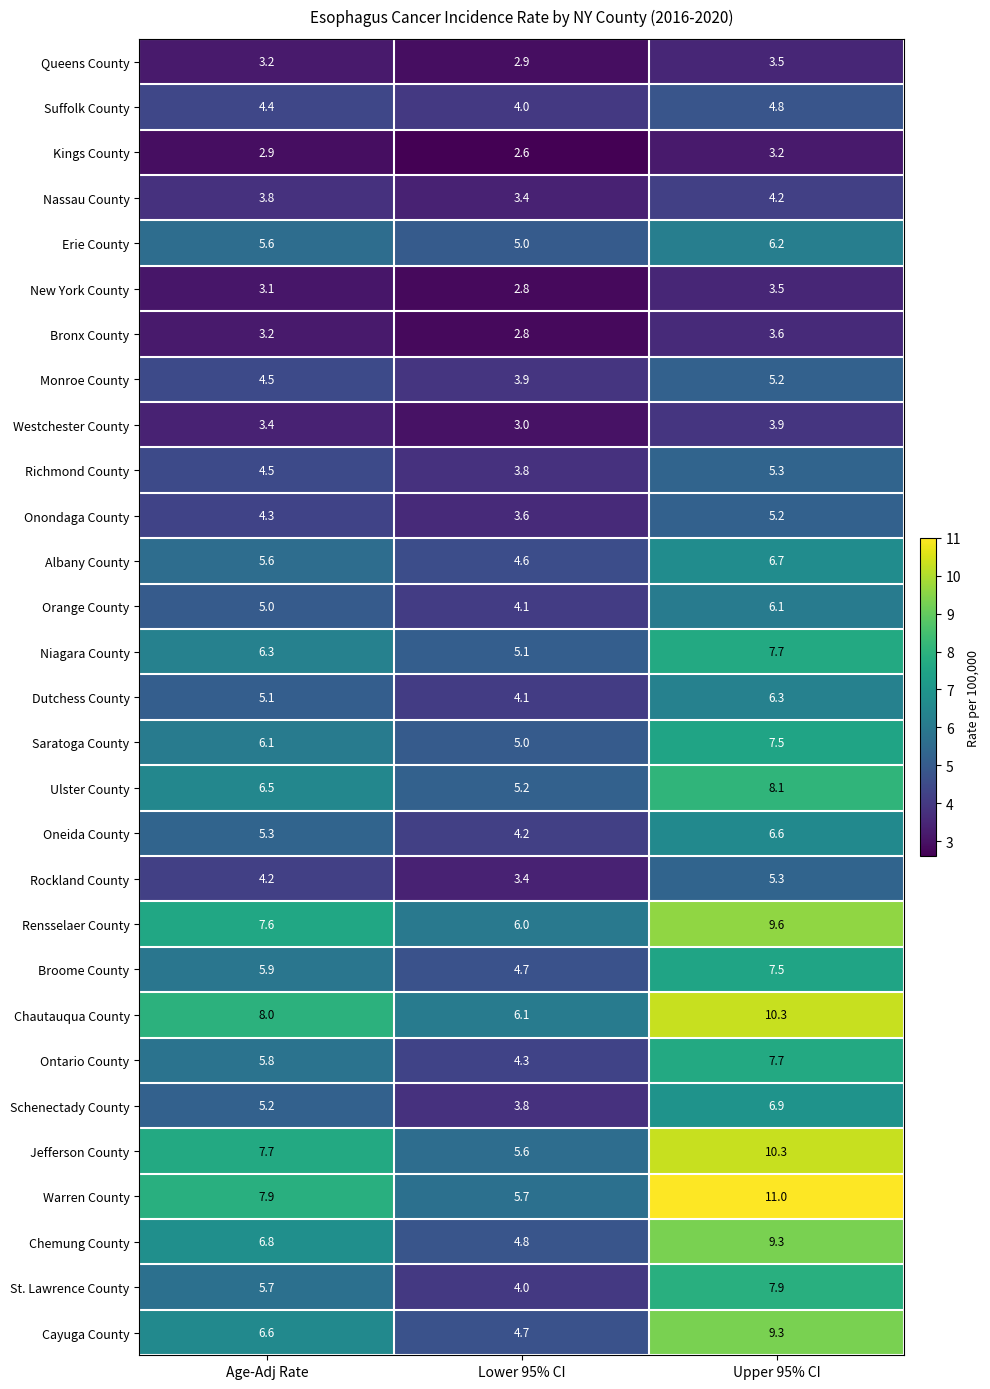

What is the difference between the second highest and minimum values in the Suffolk County series?

0.4